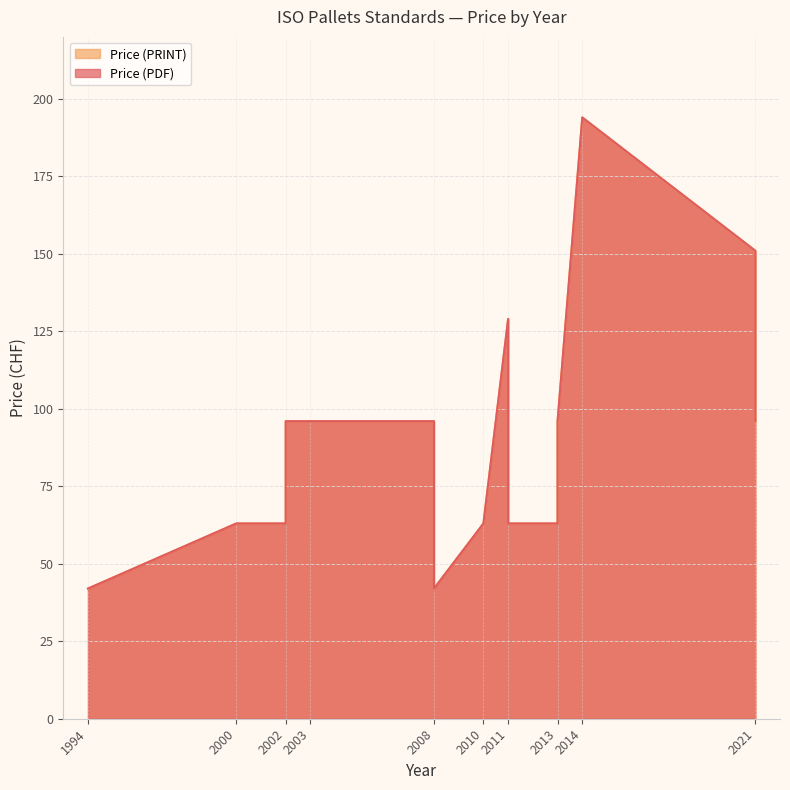

What is the smallest value displayed?

42